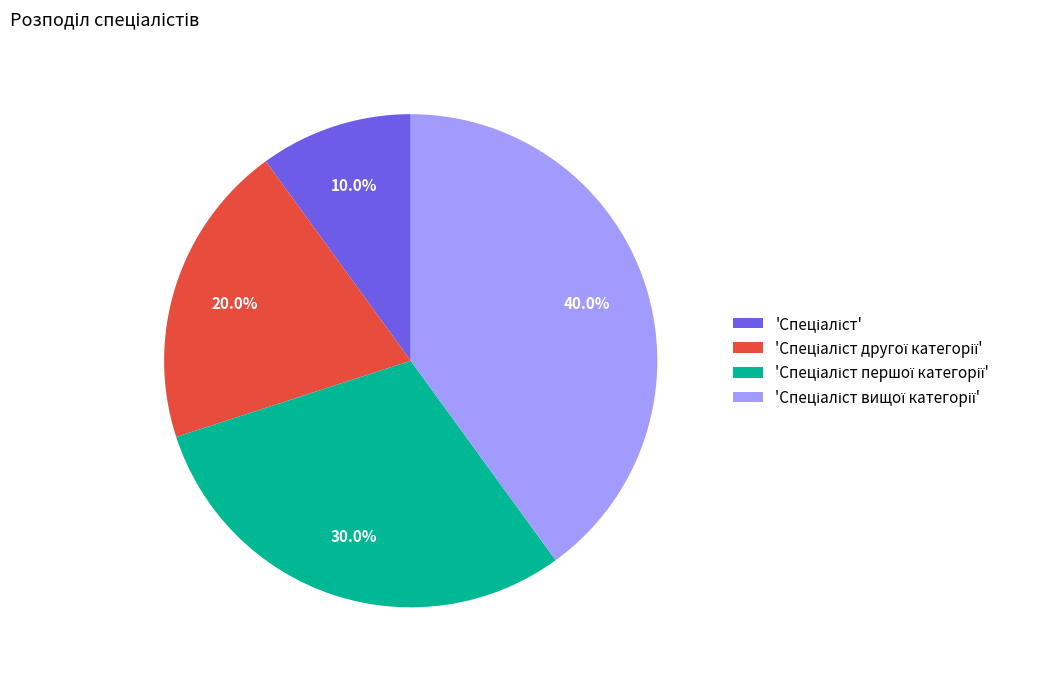

Is there any slice that represents more than half of the pie?

No